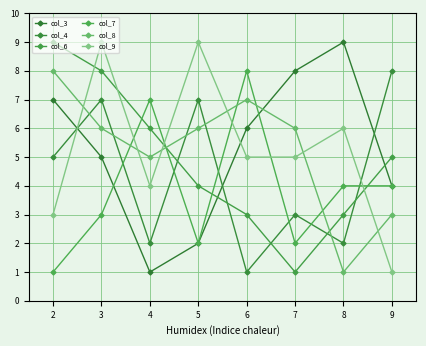

What is the difference between the highest and lowest values at 5?

7